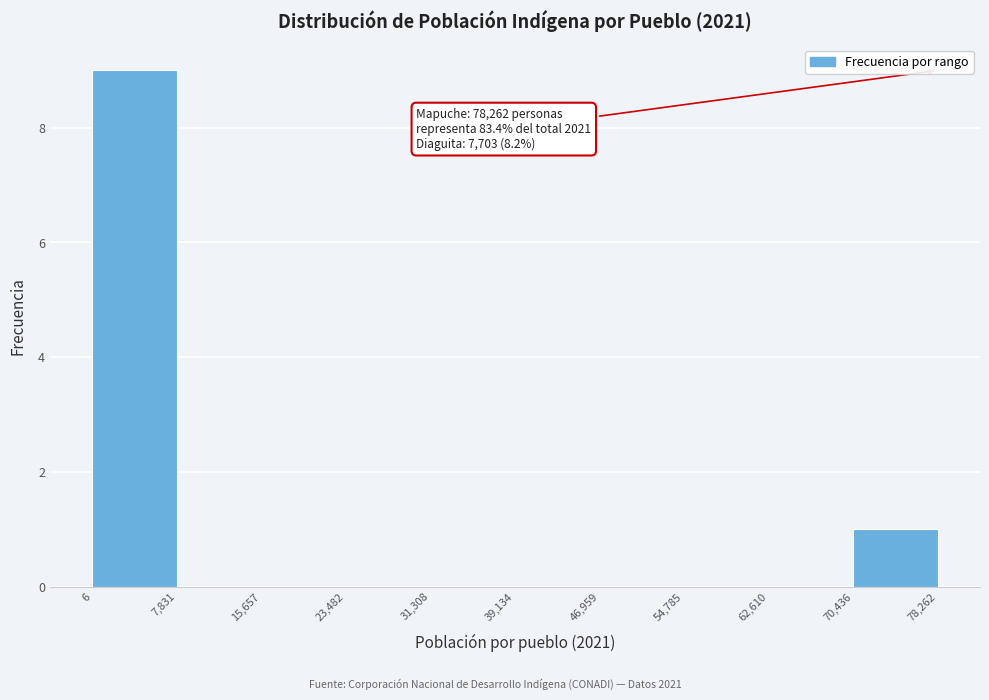

Over which range of the x-axis is the bar tallest?

6 to 7,831